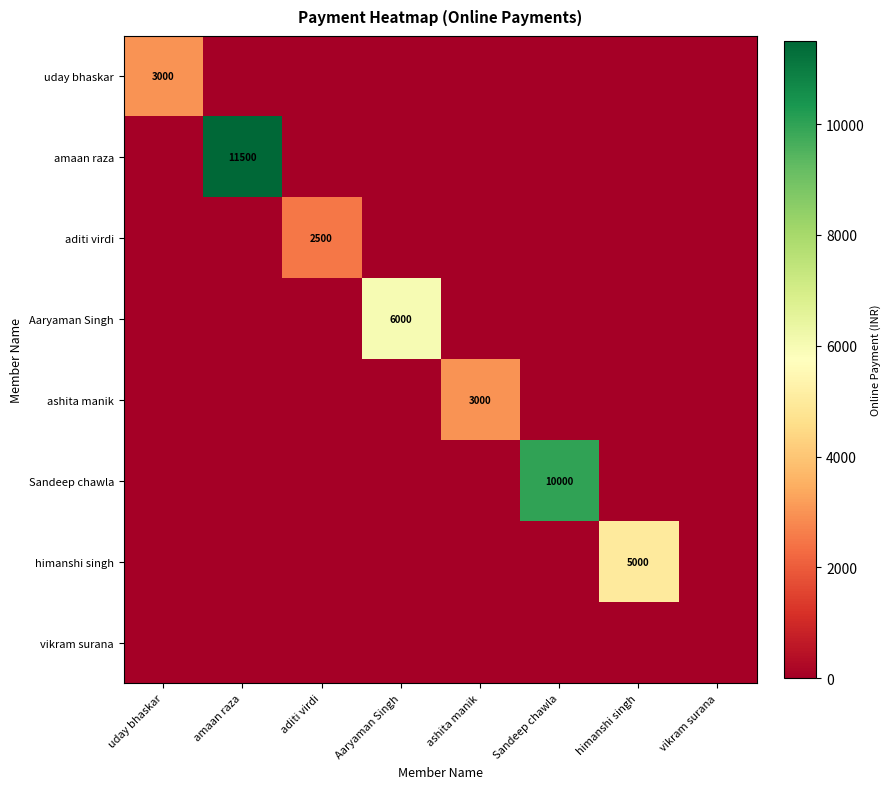

Between ashita manik and uday bhaskar, which is larger?

uday bhaskar